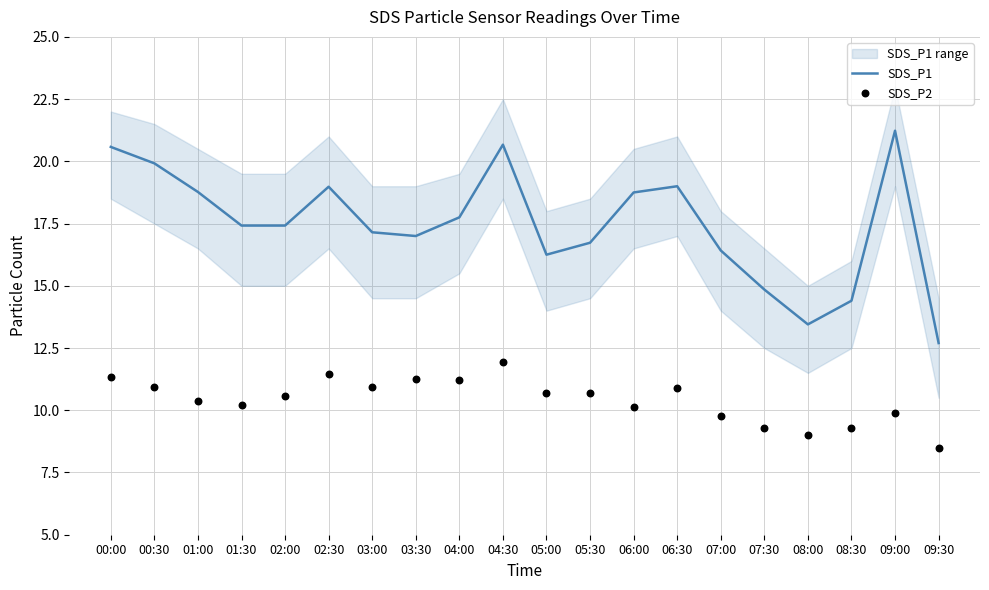

At how many categories does at least one series exceed 13?

19